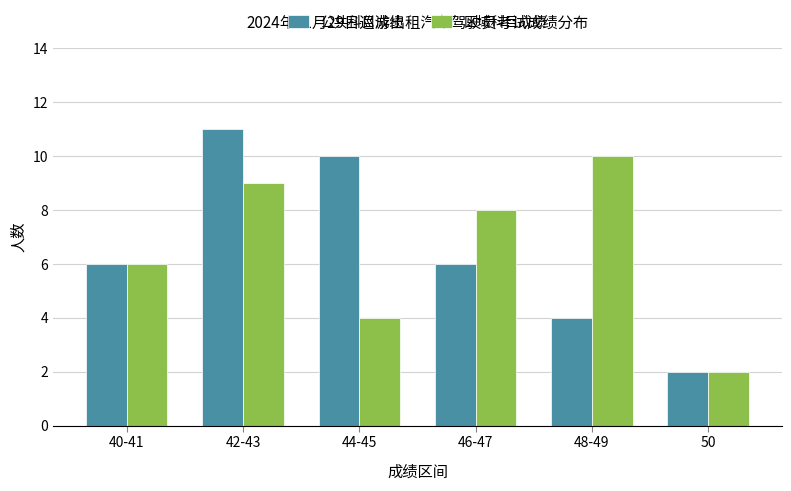

What is the difference between the maximum and minimum values in the 公共科目成绩 series?

9